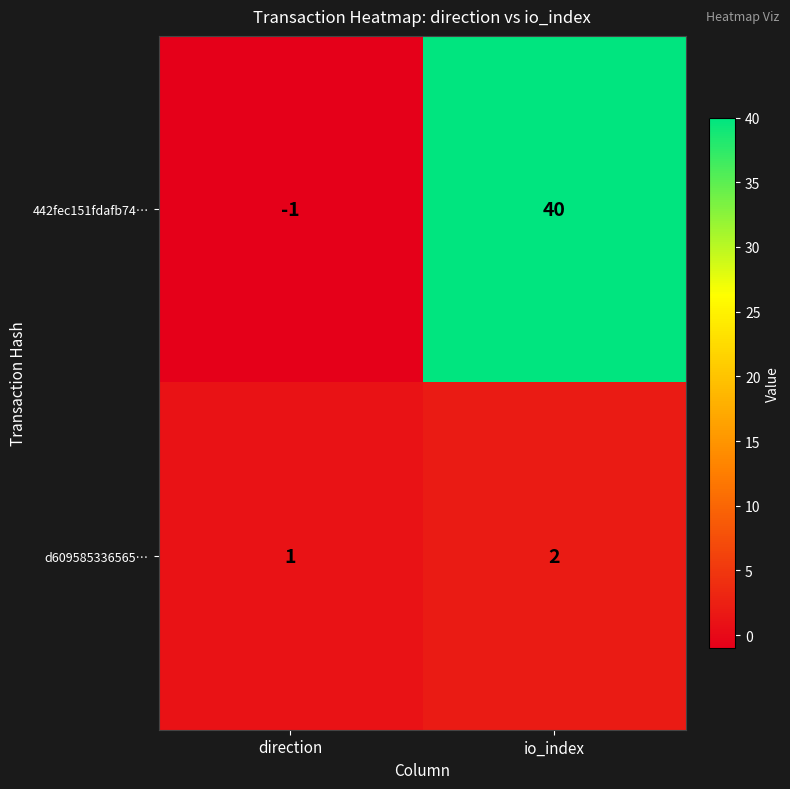

What value does the 442fec151fdafb74… series have at io_index?

40